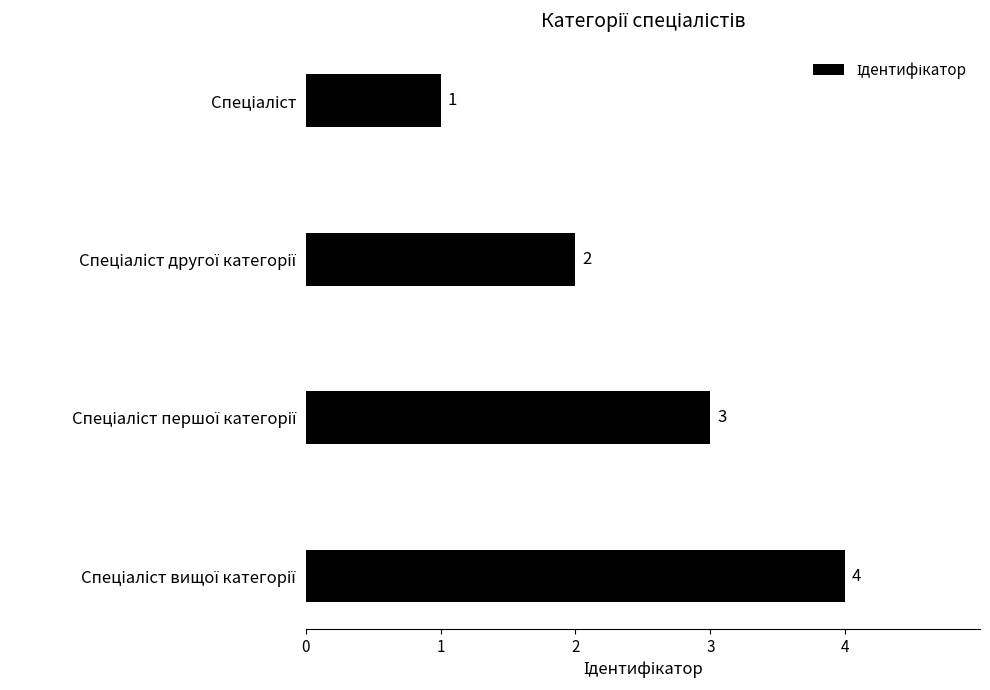

What is the minimum value shown in the chart?

1